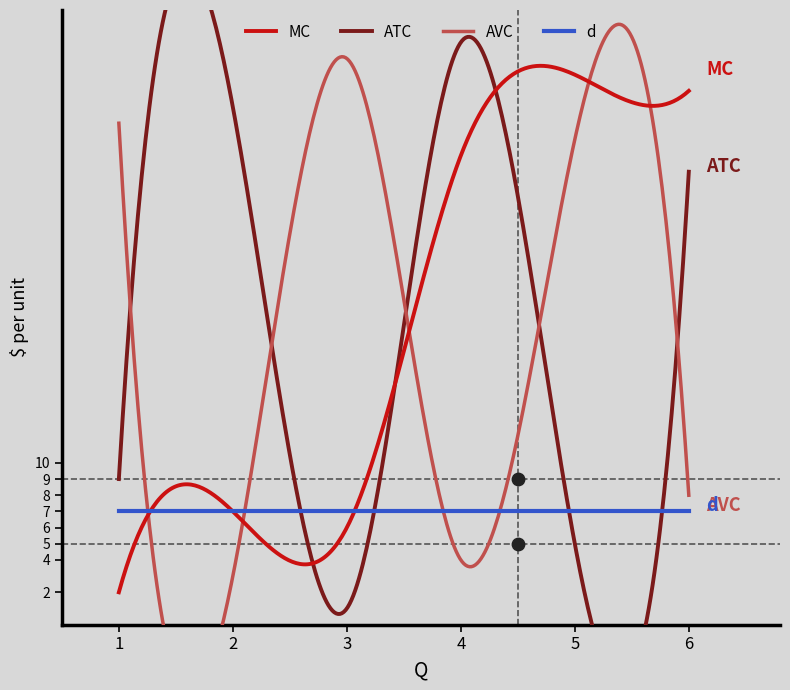

Which series has the largest Y range (max minus min)?

ATC